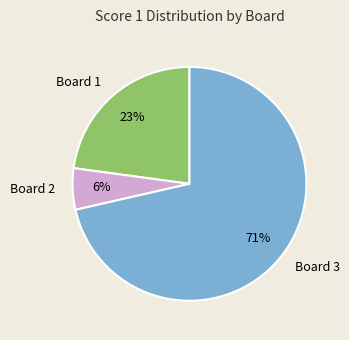

Approximately how many times larger is the value at Board 3 compared to Board 1?

3.1